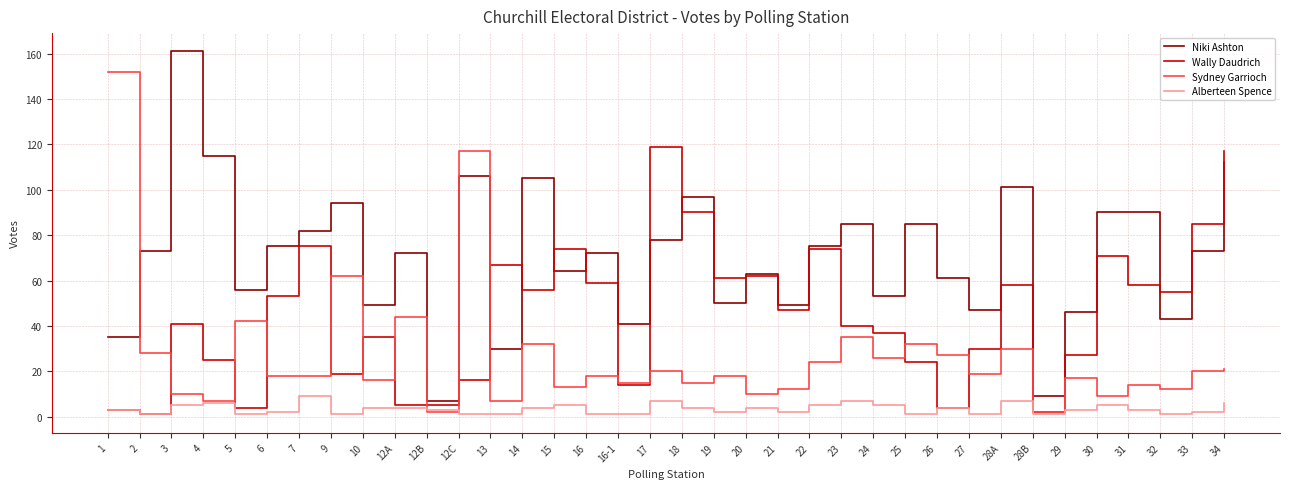

Reading left to right, extract all data points from this chart.

Niki Ashton: 35	73	161	115	56	75	82	94	49	72	7	106	30	105	64	72	41	78	97	50	63	49	75	85	53	85	61	47	101	9	46	90	90	43	73	112
Wally Daudrich: 3	1	41	25	4	53	75	19	35	5	5	16	67	56	74	59	14	119	90	61	62	47	74	40	37	24	4	30	58	2	27	71	58	55	85	117
Sydney Garrioch: 152	28	10	7	42	18	18	62	16	44	2	117	7	32	13	18	15	20	15	18	10	12	24	35	26	32	27	19	30	2	17	9	14	12	20	21
Alberteen Spence: 3	1	5	6	1	2	9	1	4	4	3	1	1	4	5	1	1	7	4	2	4	2	5	7	5	1	4	1	7	1	3	5	3	1	2	6